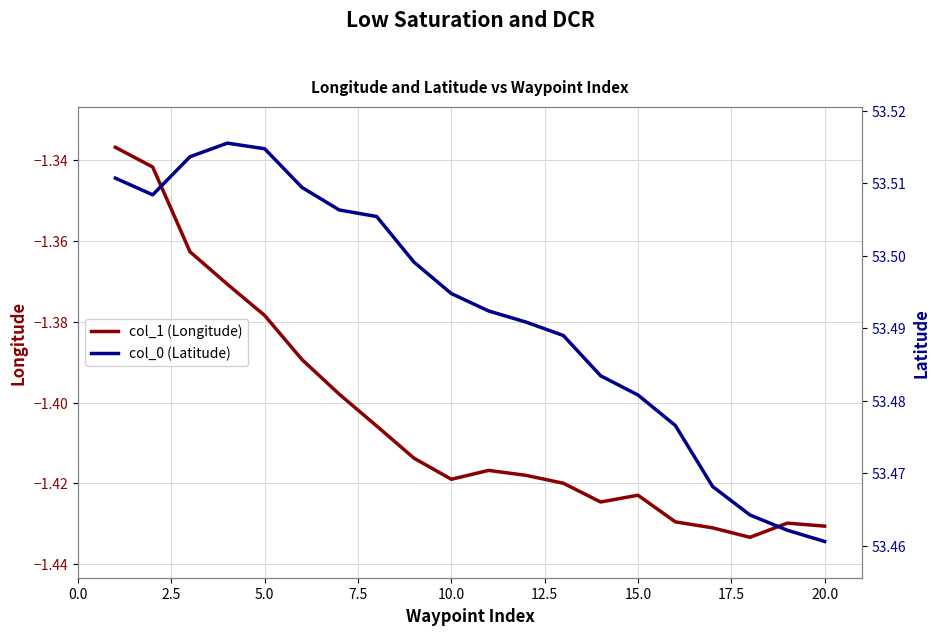

How many categories are shown in the chart?

20